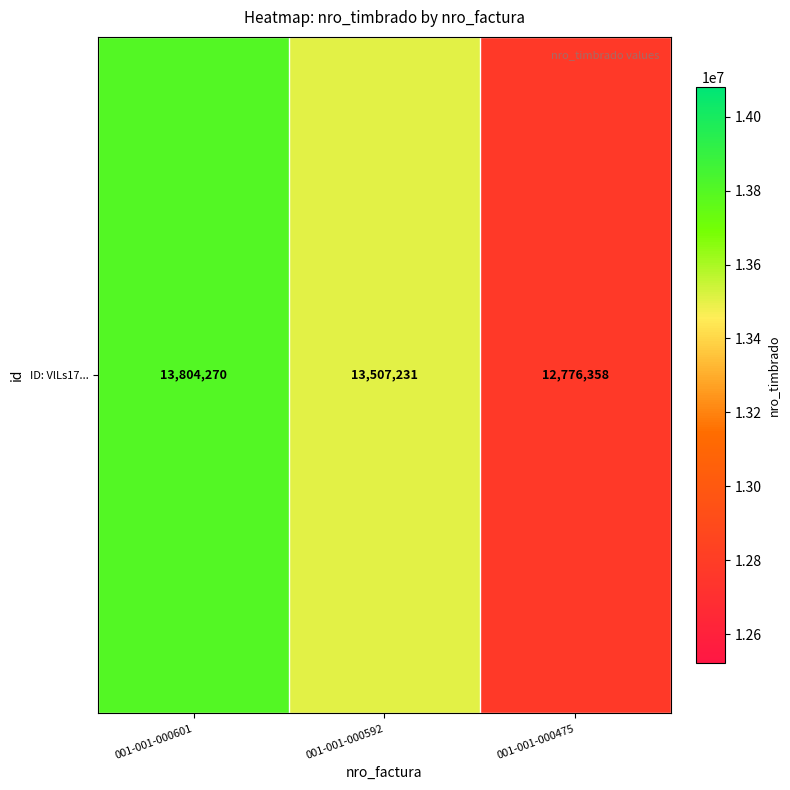

The chart shows a value of 8613432 at 001-001-000592. True or false?

False